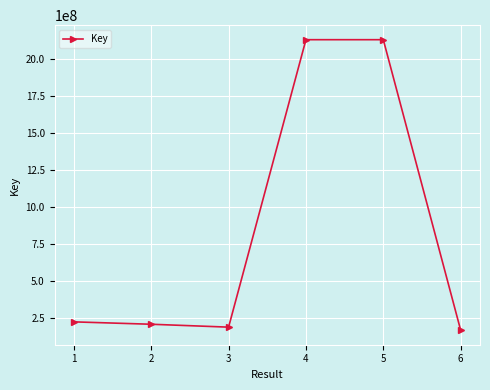

What is the average value?

842785657